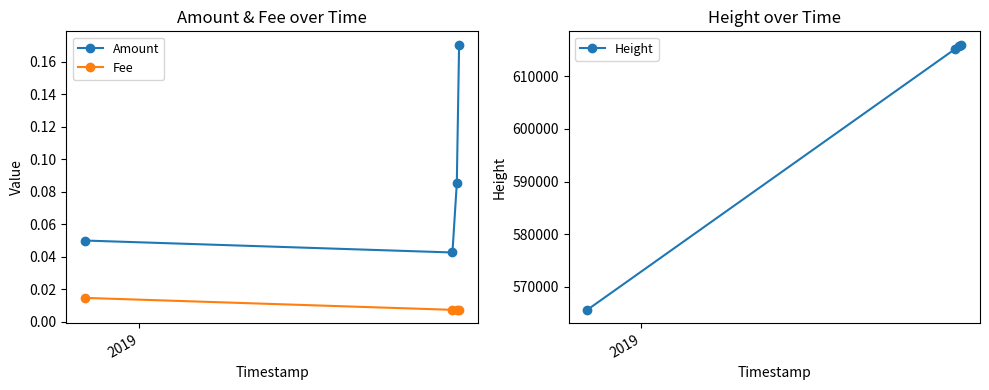

Which series has the largest total across all categories?

Height